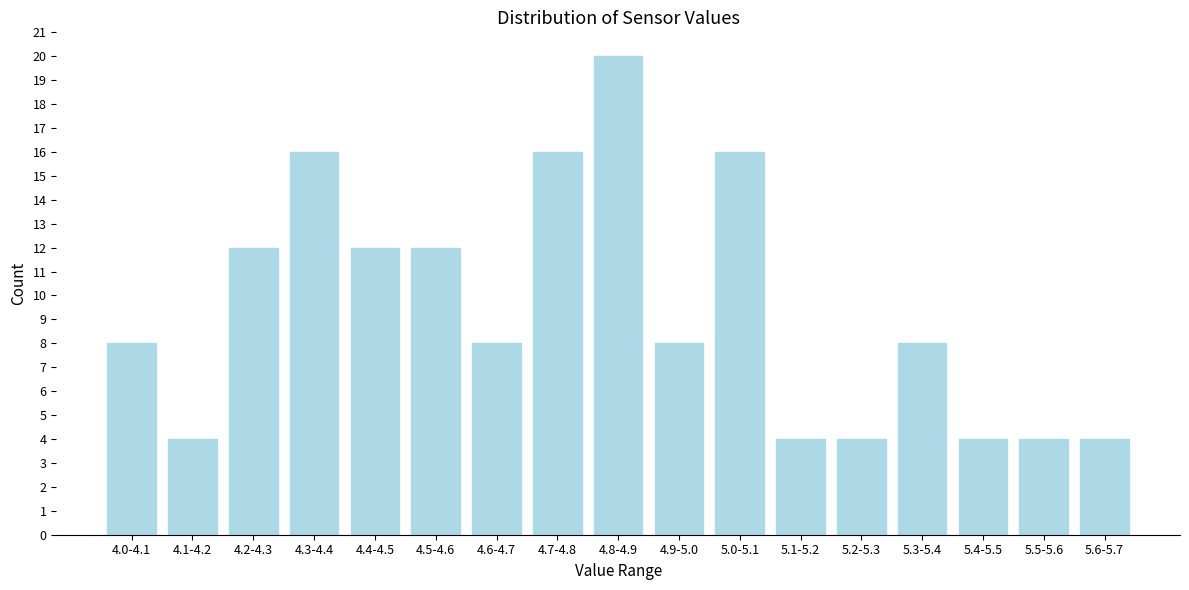

Reading left to right, list all the values displayed in this chart.

4.0-4.1=8	4.1-4.2=4	4.2-4.3=12	4.3-4.4=16	4.4-4.5=12	4.5-4.6=12	4.6-4.7=8	4.7-4.8=16	4.8-4.9=20	4.9-5.0=8	5.0-5.1=16	5.1-5.2=4	5.2-5.3=4	5.3-5.4=8	5.4-5.5=4	5.5-5.6=4	5.6-5.7=4